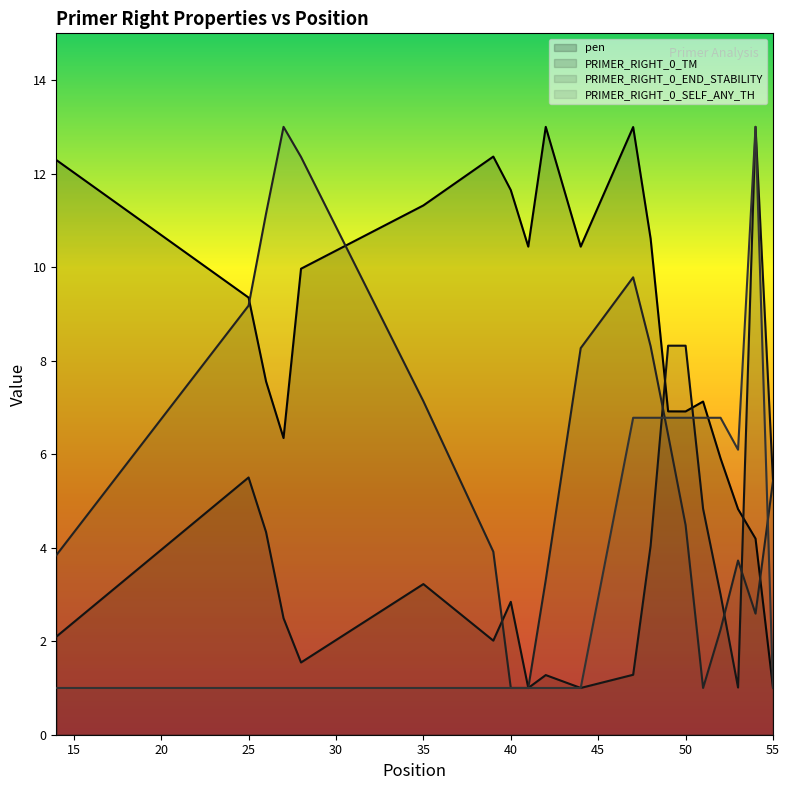

What value does the PRIMER_RIGHT_0_SELF_ANY_TH series have at 25?

1.0